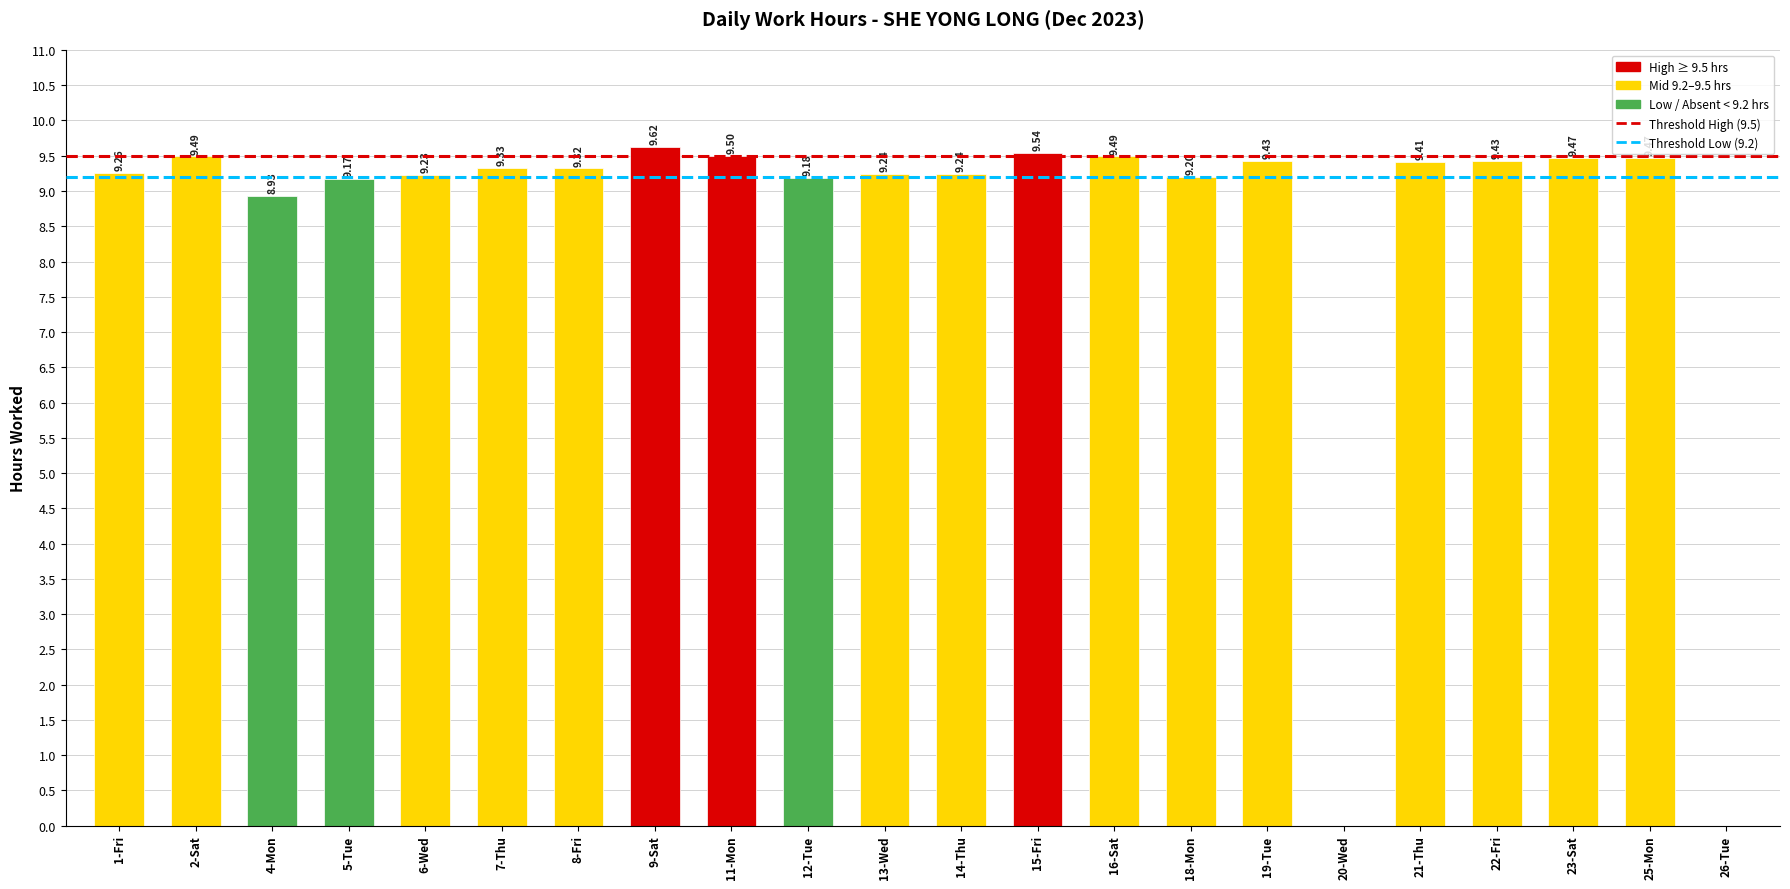

Is it true that the value at 18-Mon is 9.2?

True